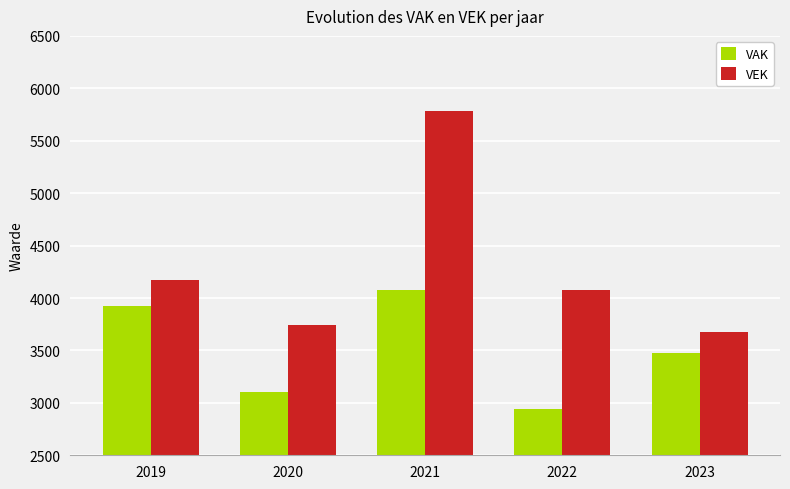

How many series are shown in this chart?

2